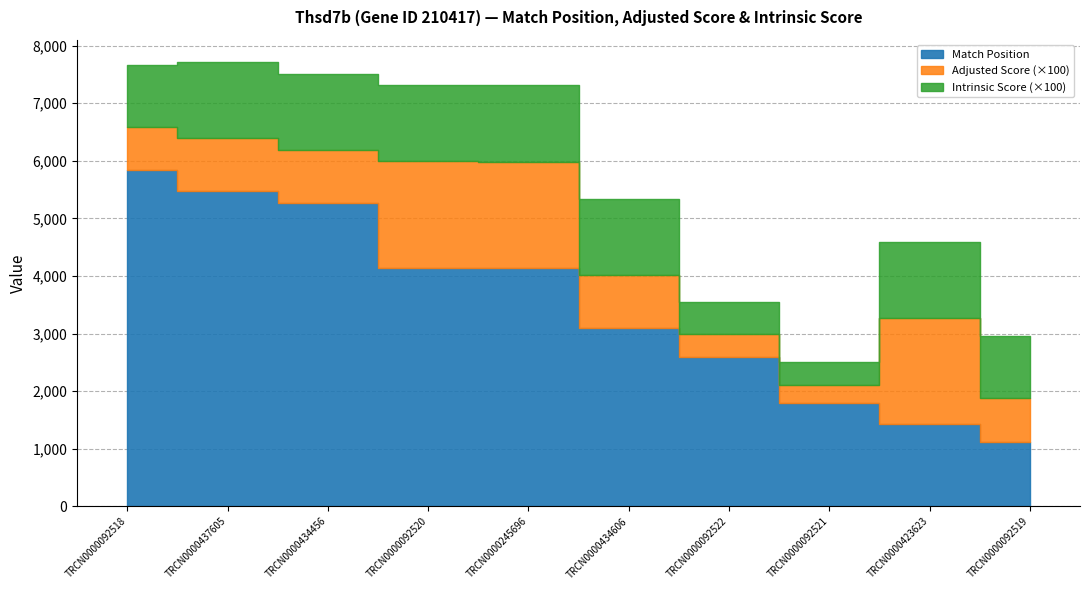

The value of Intrinsic Score at TRCN0000434606 is 13.2. True or false?

True